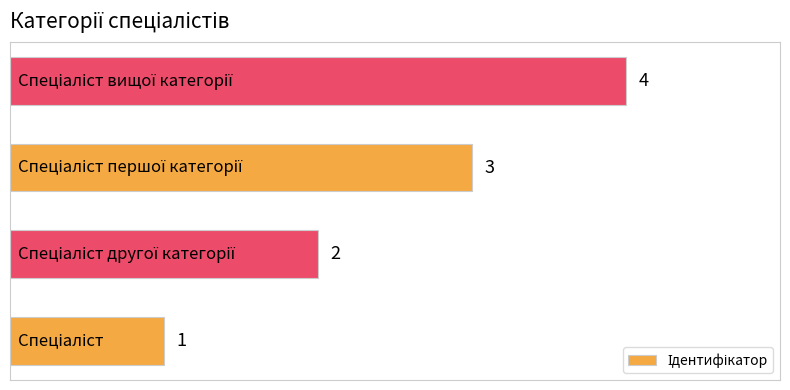

What is the difference between the maximum and minimum values?

3